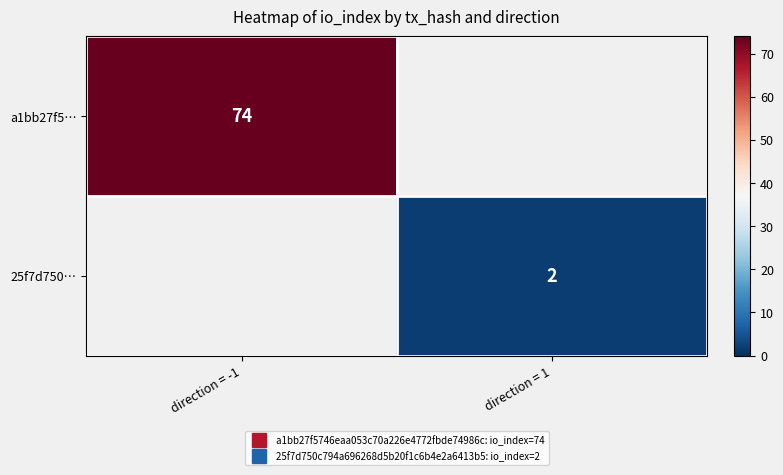

The value of 25f7d750… at direction = 1 is 2.0. True or false?

True